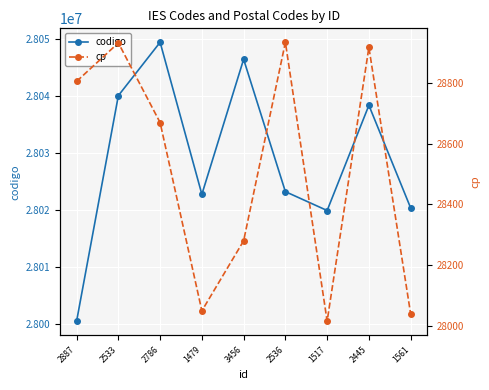

Reading left to right, extract all data points from this chart.

codigo: 2887=28000522	2533=28040003	2786=28049341	1479=28022724	3456=28046364	2536=28023194	1517=28019889	2445=28038306	1561=28020341
cp: 2887=28806	2533=28933	2786=28670	1479=28049	3456=28280	2536=28935	1517=28015	2445=28918	1561=28039